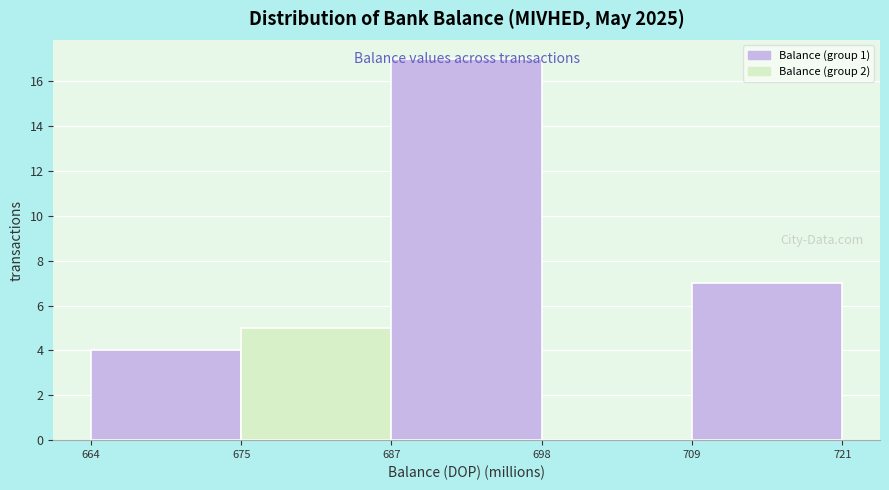

What is the height of the bar covering 675 to 687 on the x-axis? The values are not printed on the chart, so give them approximately, as read against the axis.

5